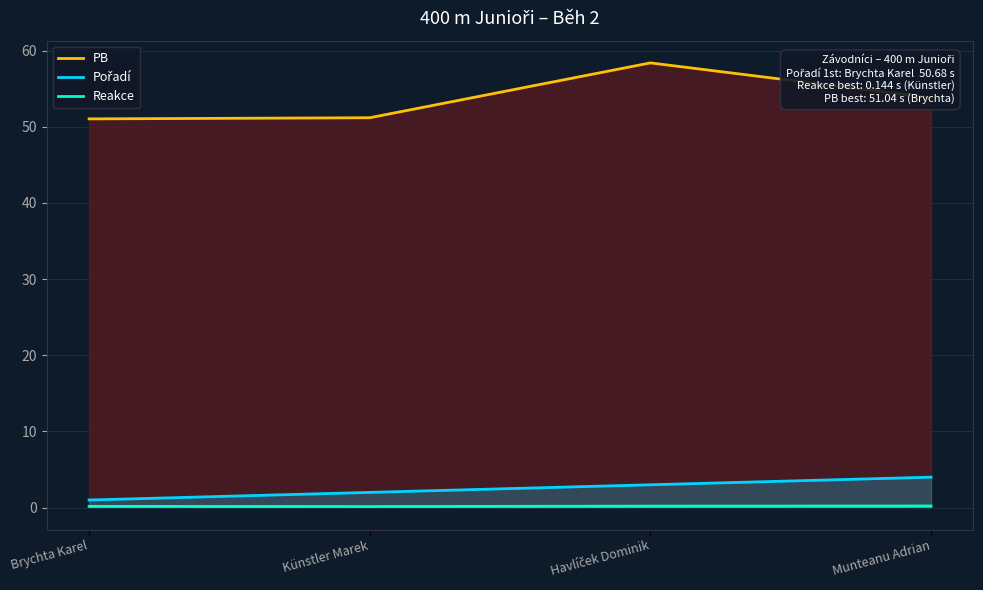

Reading left to right, what are all the values shown in this chart?

PB: Brychta Karel=51.0	Künstler Marek=51.2	Havlíček Dominik=58.4	Munteanu Adrian=53.8
Pořadí: Brychta Karel=1.0	Künstler Marek=2.0	Havlíček Dominik=3.0	Munteanu Adrian=4.0
Reakce: Brychta Karel=0.2	Künstler Marek=0.1	Havlíček Dominik=0.2	Munteanu Adrian=0.2